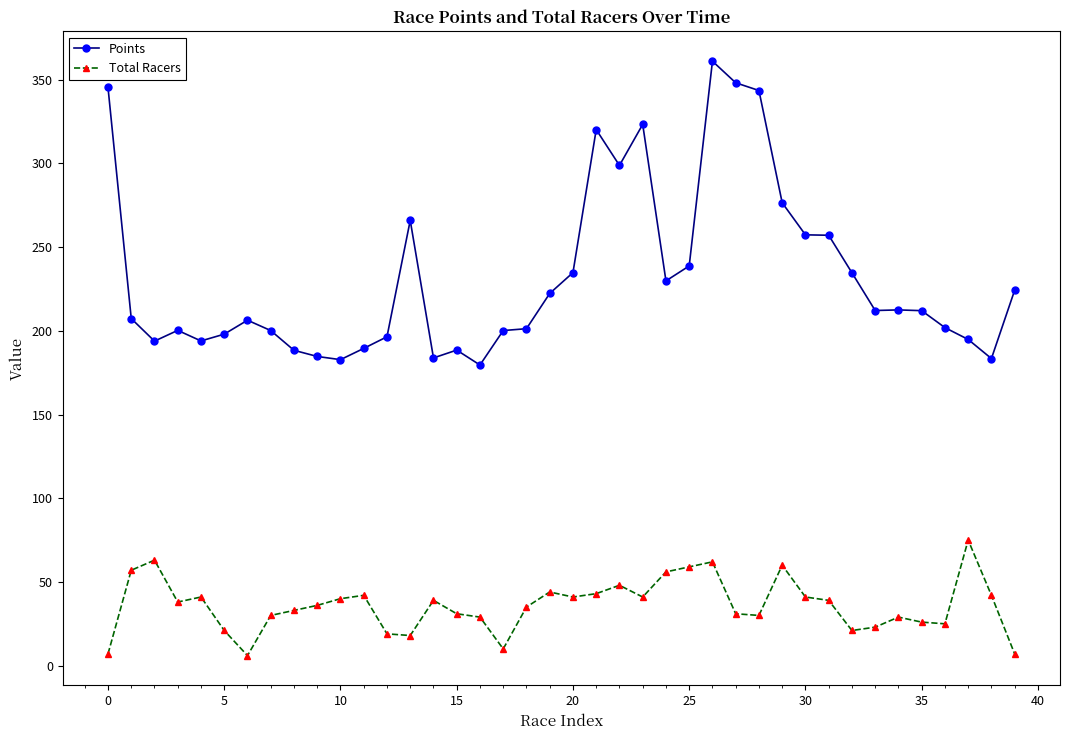

What is the difference between the maximum and minimum values in the Total Racers series?

69.0